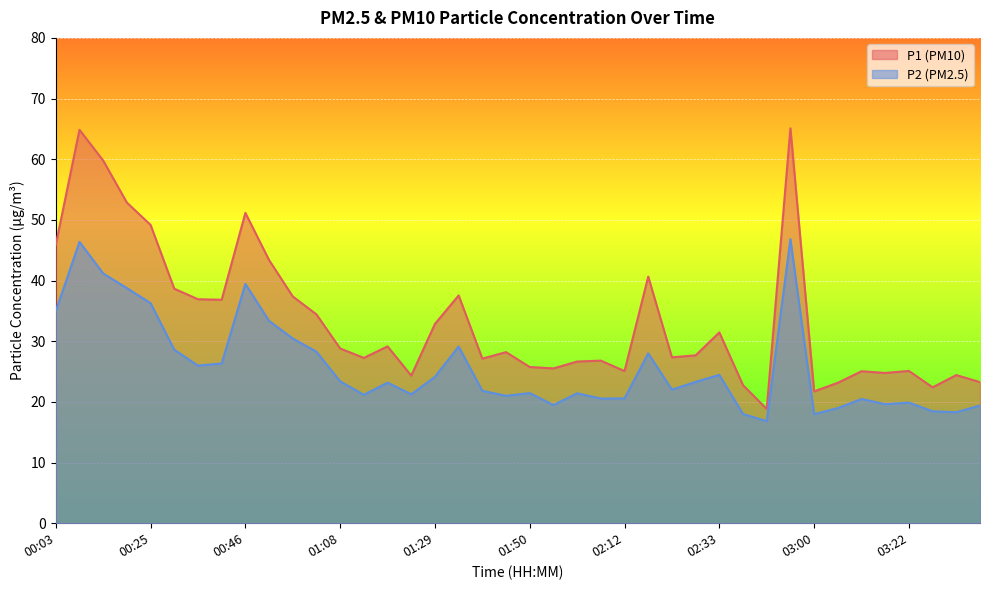

List the series in order of their overall mean, highest first.

P1 (PM10), P2 (PM2.5)